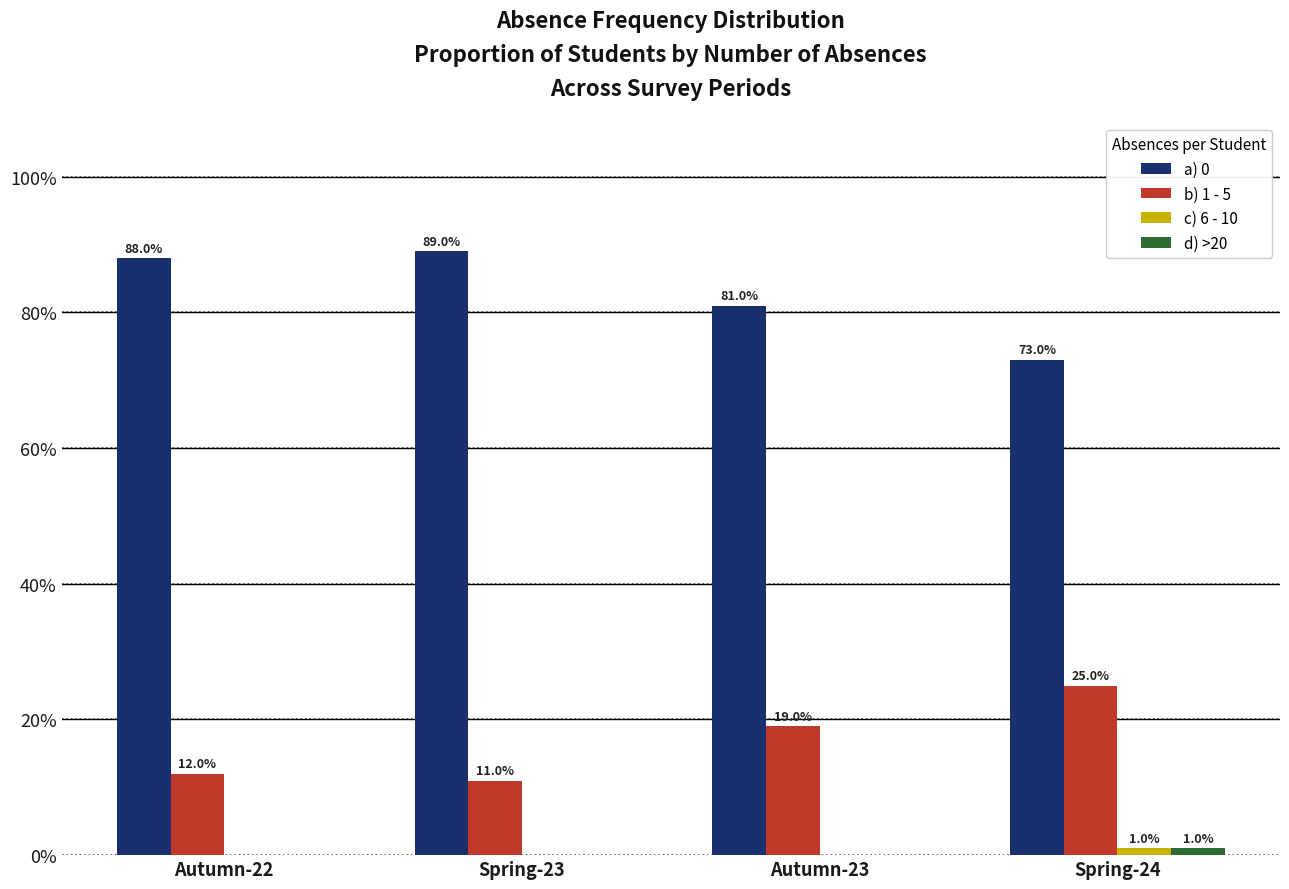

Does the chart contain stacked bars?

No